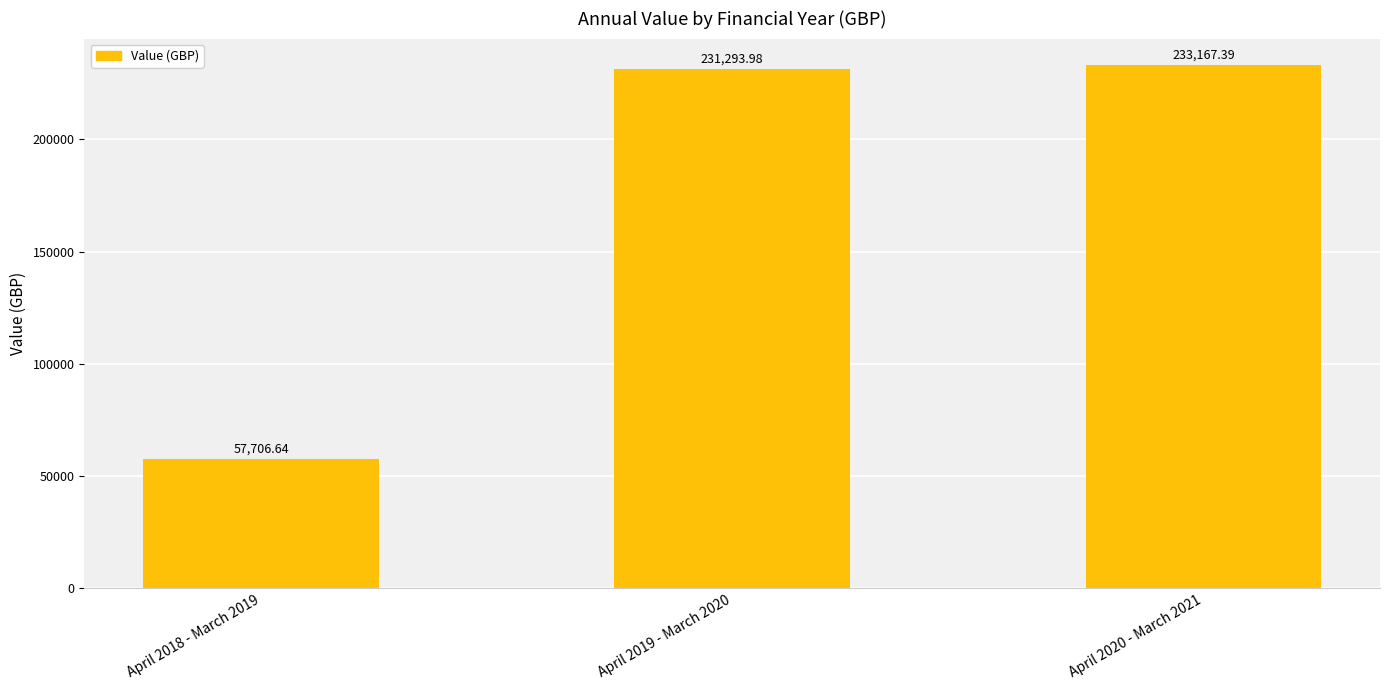

Reading left to right, transcribe all the data shown in this chart.

April 2018 - March 2019=57706.6	April 2019 - March 2020=231294.0	April 2020 - March 2021=233167.4